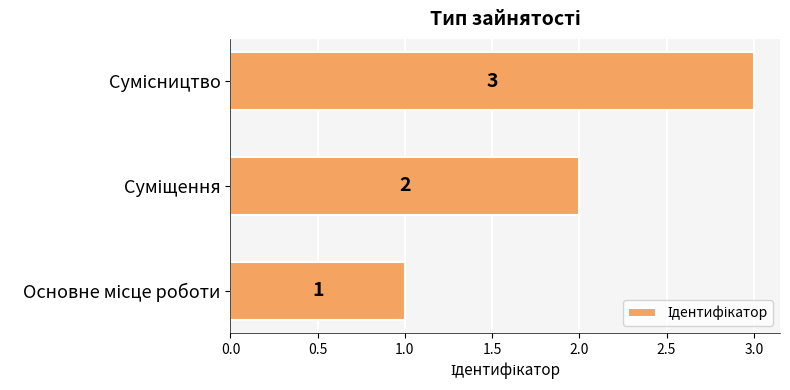

What is the maximum value shown in the chart?

3